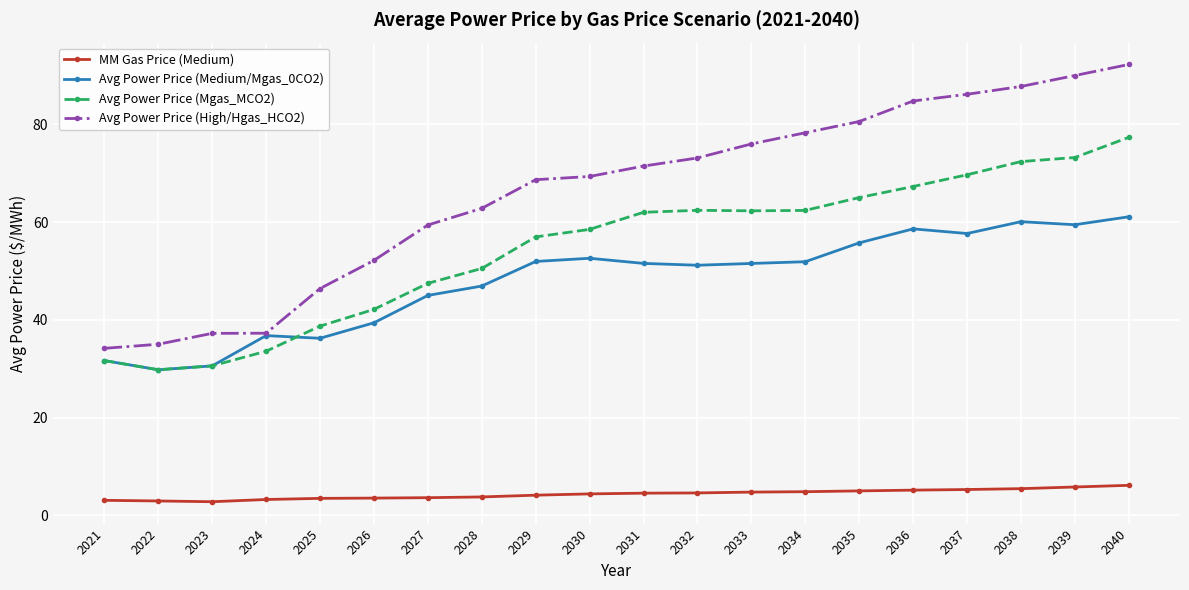

How many lines are shown in the chart?

4